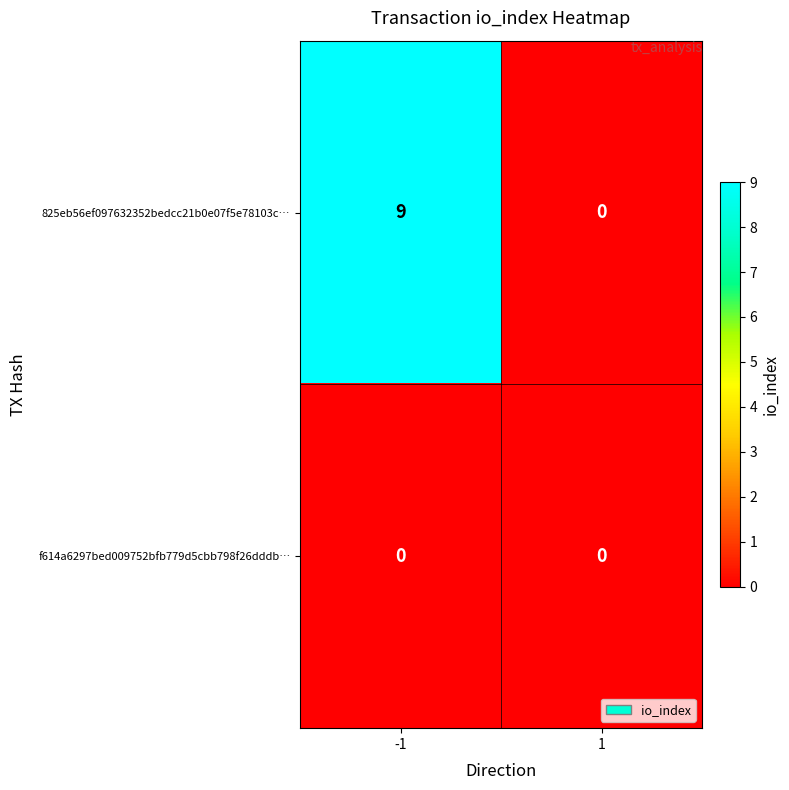

Which series has the widest spread of values?

825eb56ef097632352bedcc21b0e07f5e78103c…